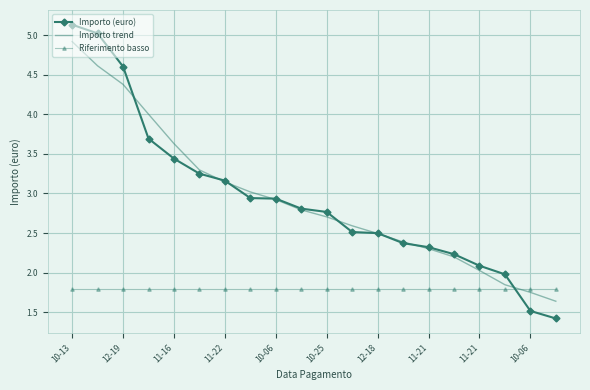

Which series has the widest spread of values?

Importo (euro)